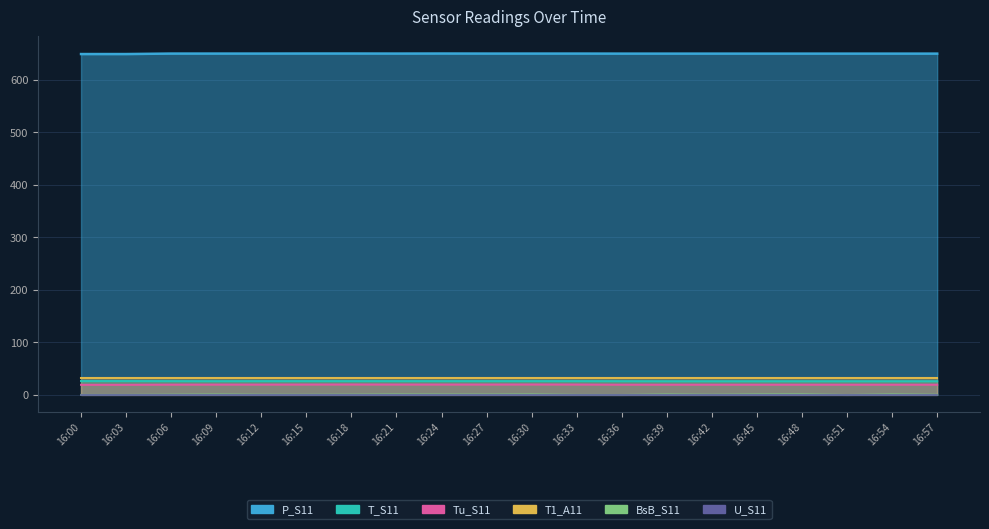

Which series has the widest spread of values?

BsB_S11